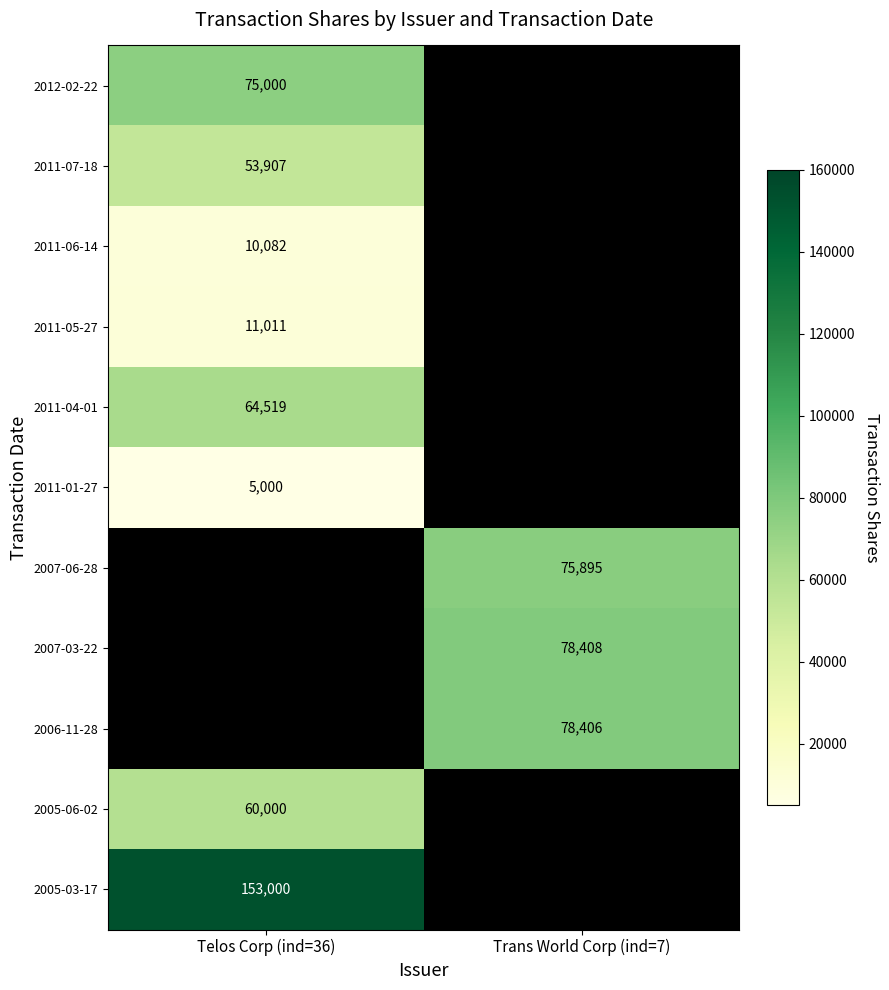

How many categories are shown in the chart?

2